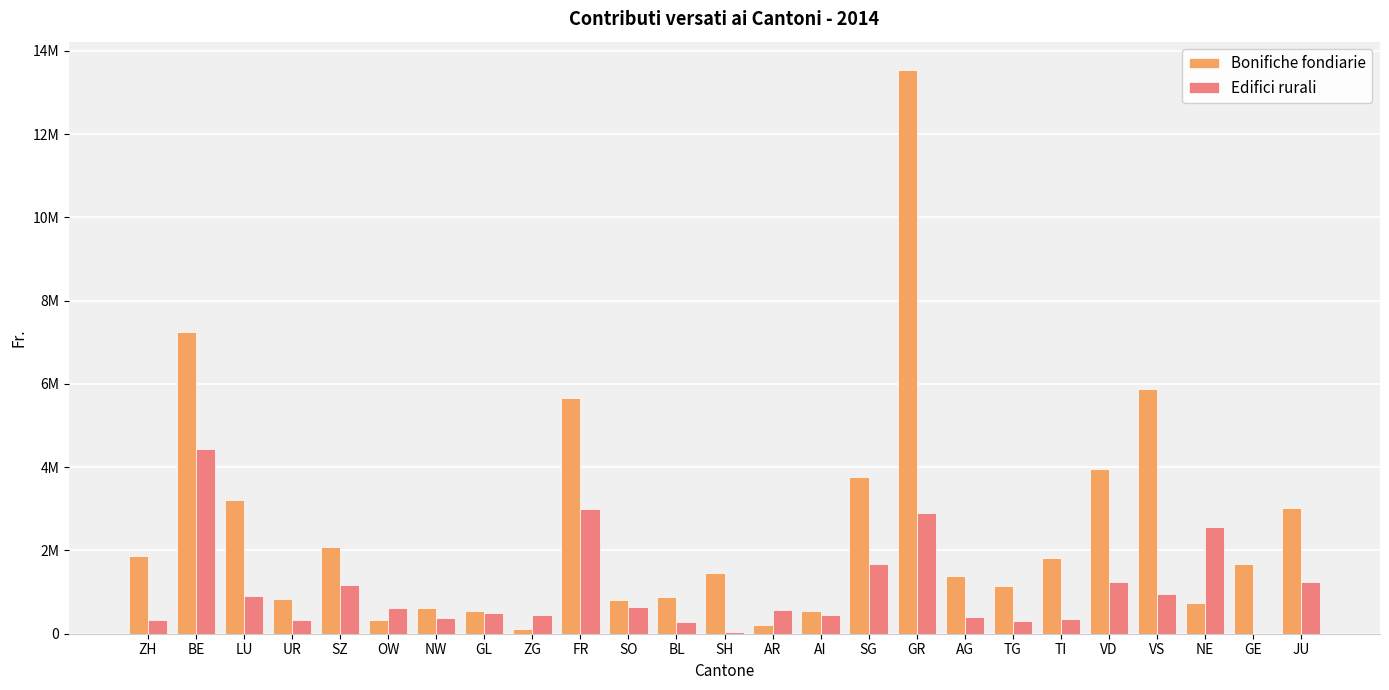

What is the lowest value of the Bonifiche fondiarie series?

118000